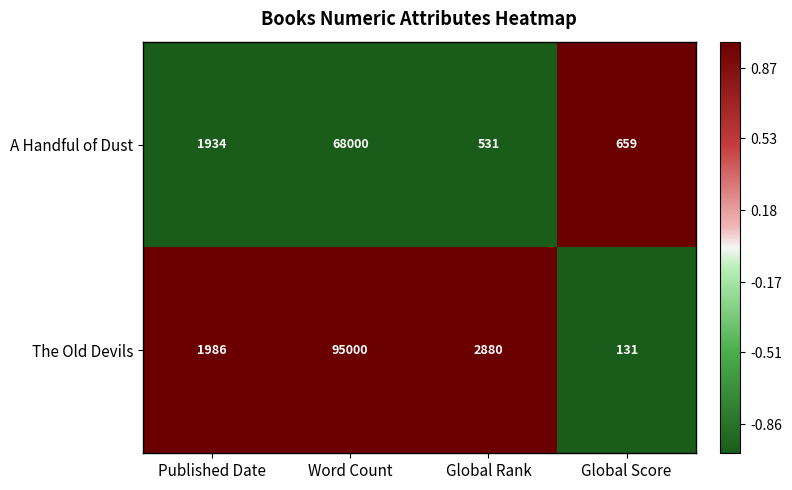

Which category has the lowest value across all series?

Global Score